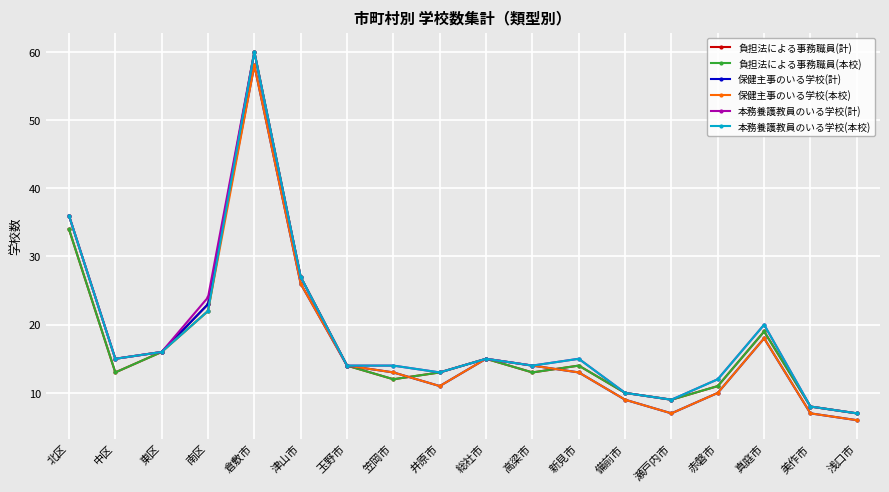

What position from the left is 真庭市?

16